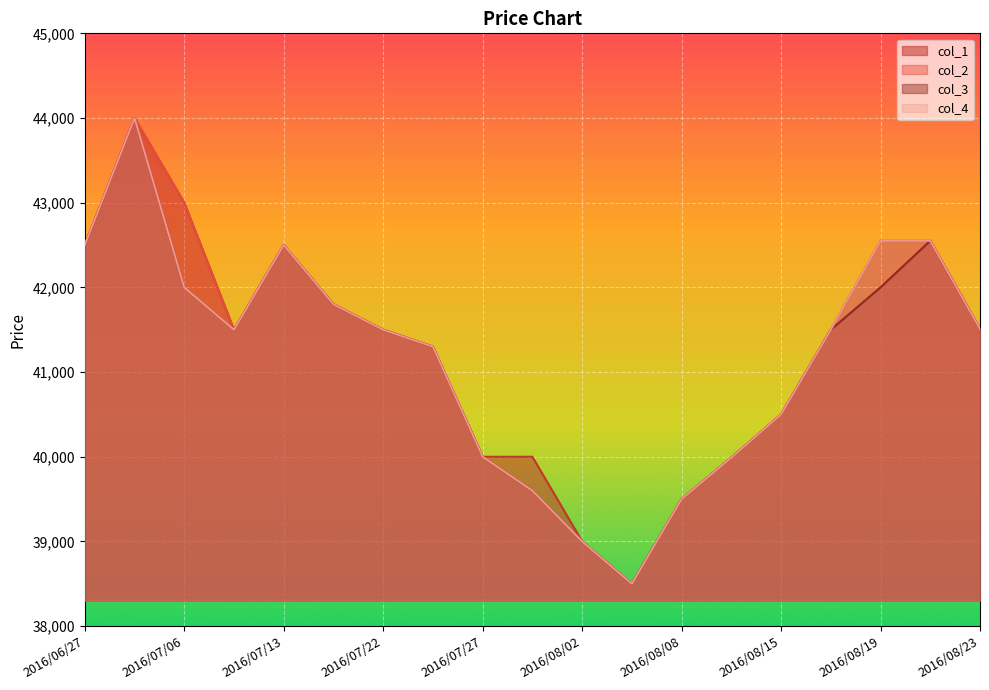

True or false: col_1 has a value of 40000 at 2016/07/27.

True